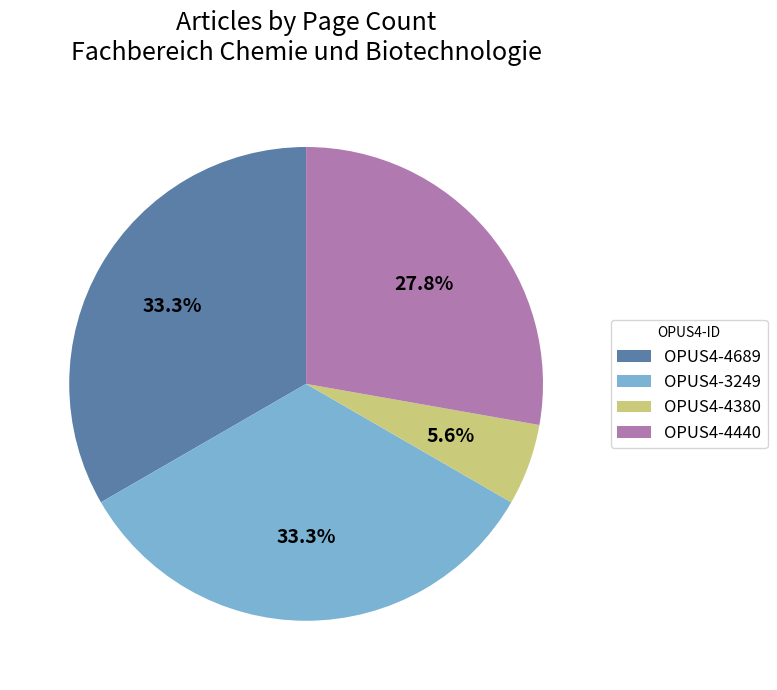

The OPUS4-4440 slice represents 41% of the pie. True or false?

False